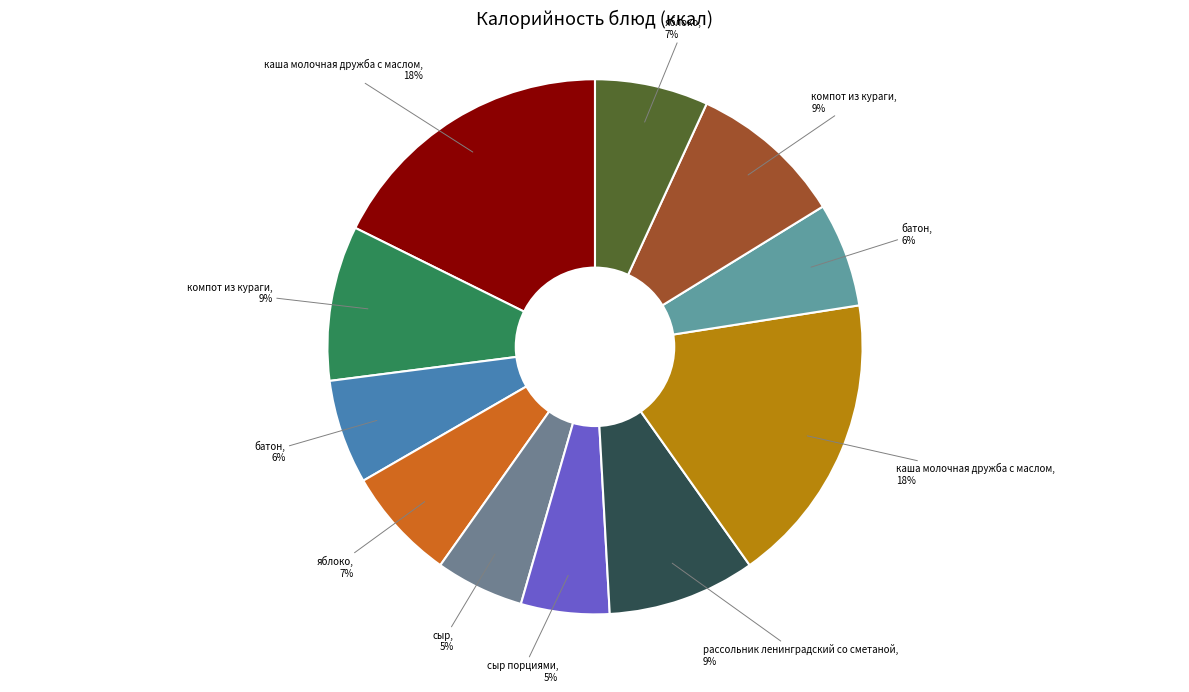

To the nearest percent, what is the average slice percentage?

9%